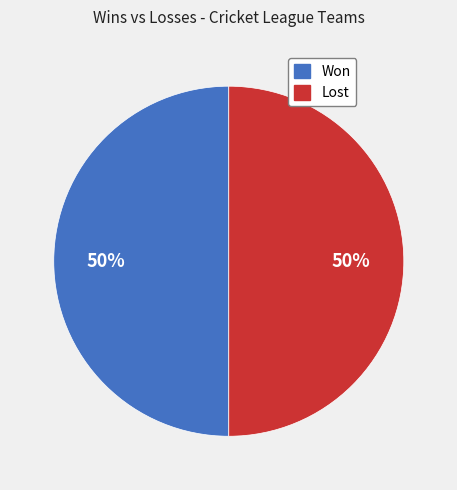

Count the number of slices in the pie.

2